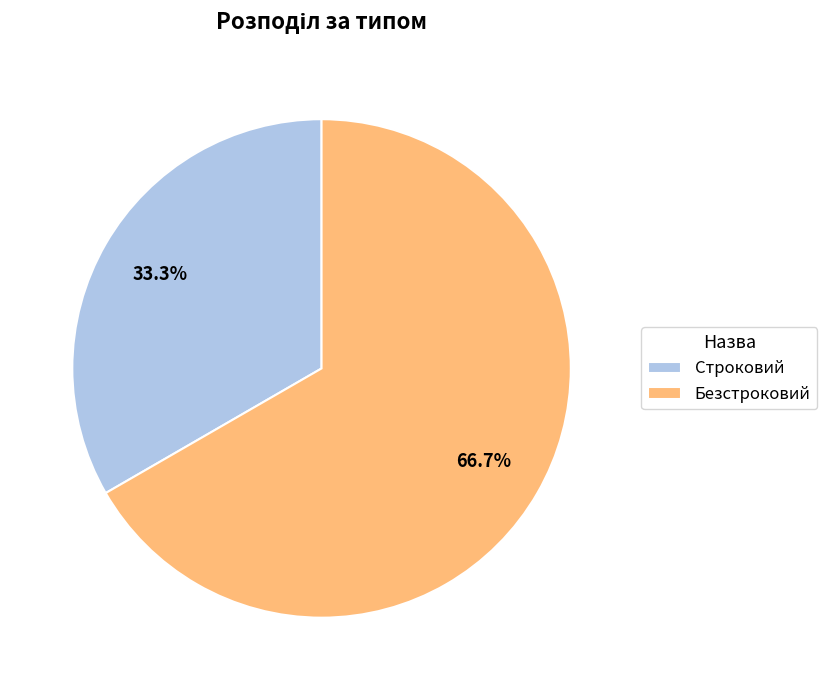

What percentage is the Безстроковий slice, to the nearest percent?

67%